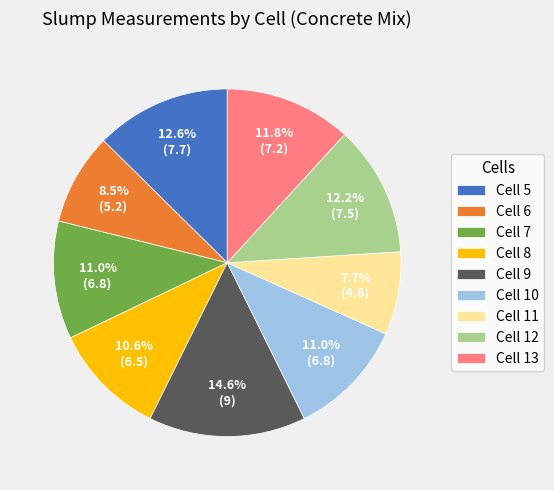

To the nearest percent, what portion does Cell 13 represent?

12%